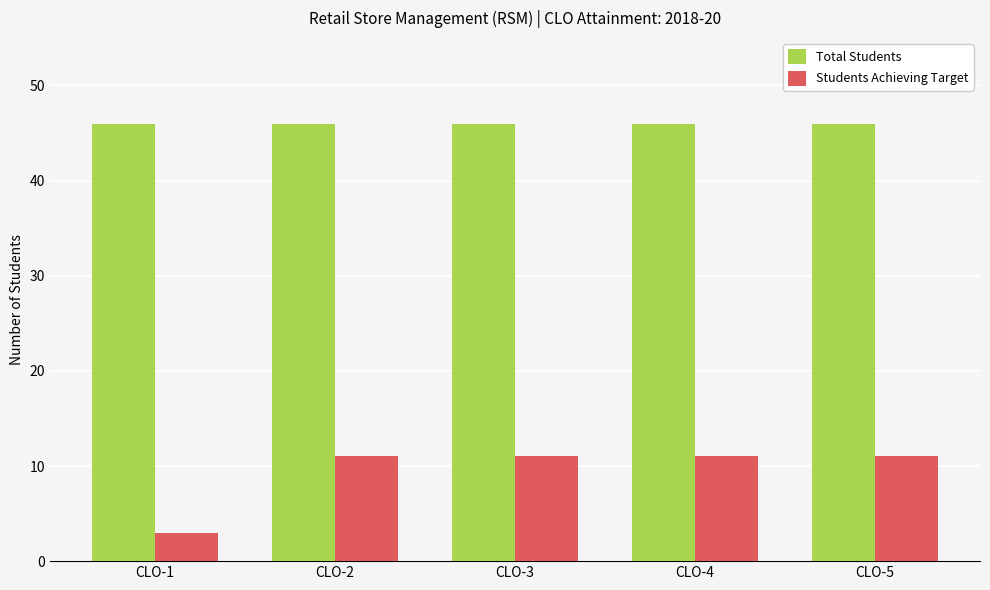

What is the spread (max minus min) of values at CLO-2?

35